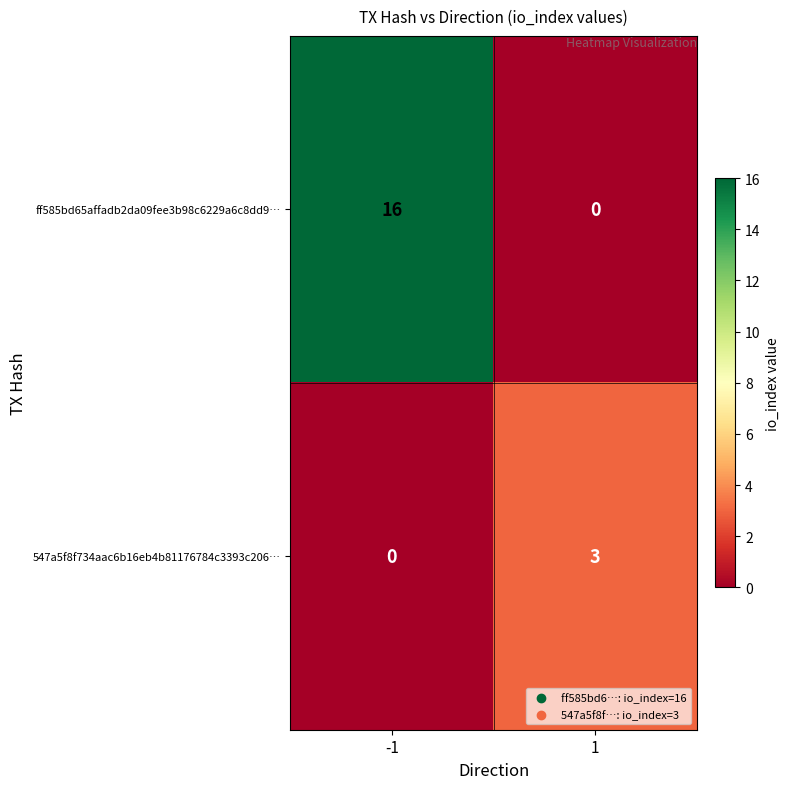

Reading left to right, transcribe all the data shown in this chart.

ff585bd65affadb2da09fee3b98c6229a6c8dd9…: -1=16	1=0
547a5f8f734aac6b16eb4b81176784c3393c206…: -1=0	1=3